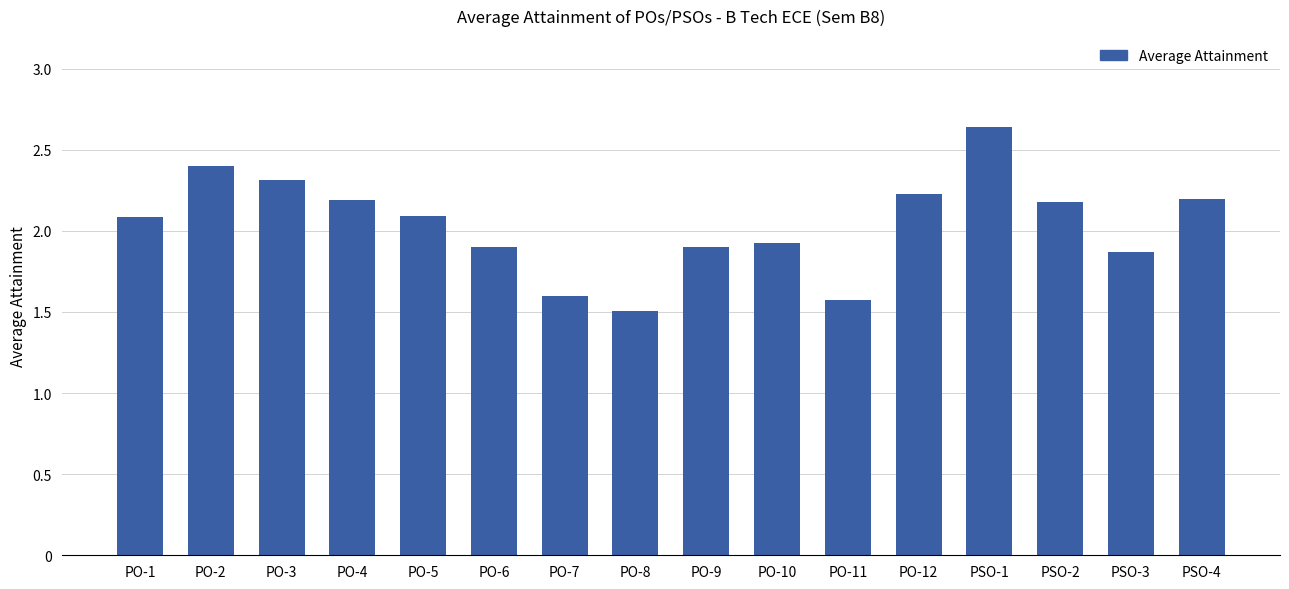

What is the label of the 5th bar from the right?

PO-12